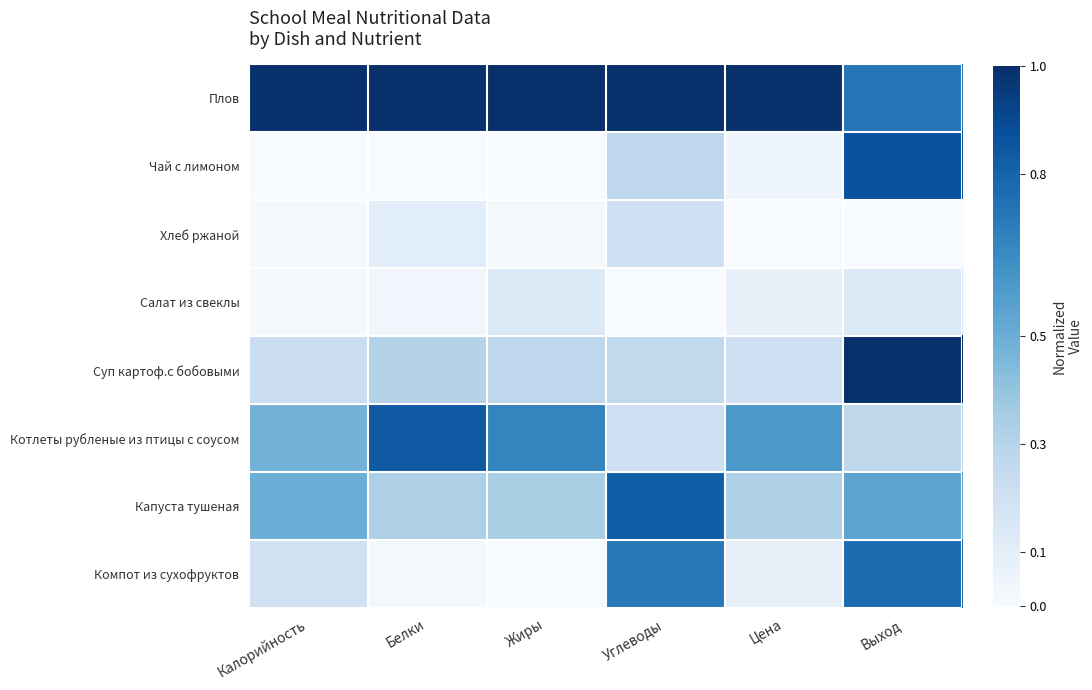

Which label corresponds to the largest value in the chart?

Калорийность